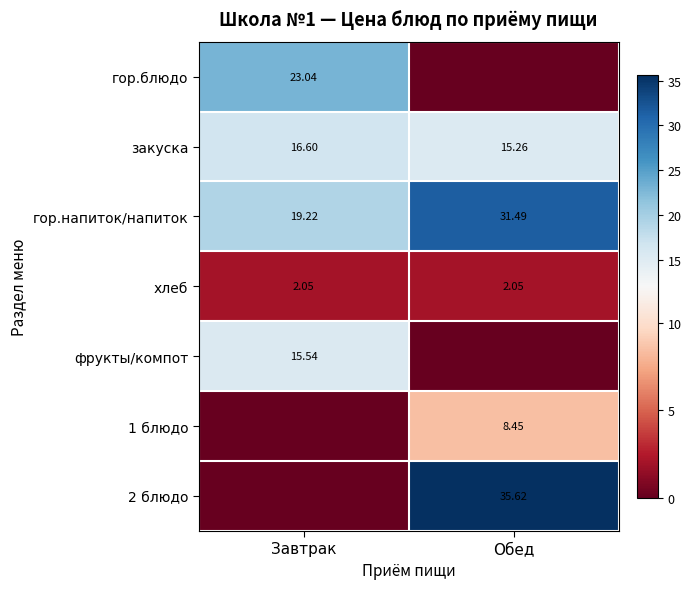

The гор.блюдо series shows 31.6 at Завтрак. True or false?

False